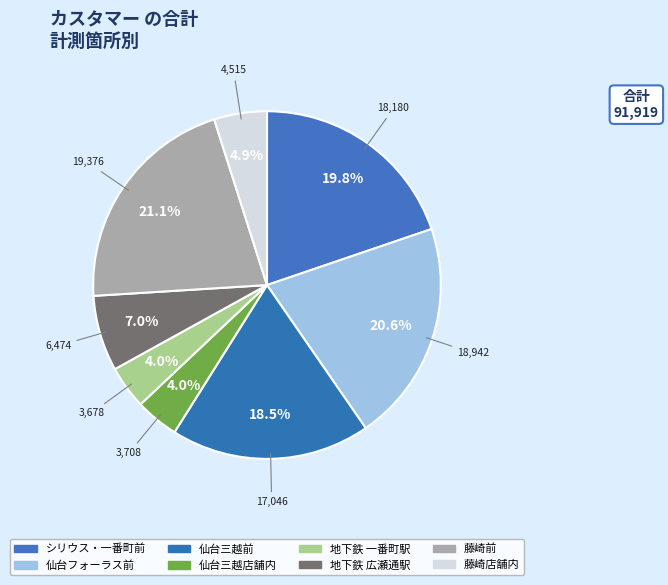

Does 地下鉄 一番町駅 represent more than half of the total?

No